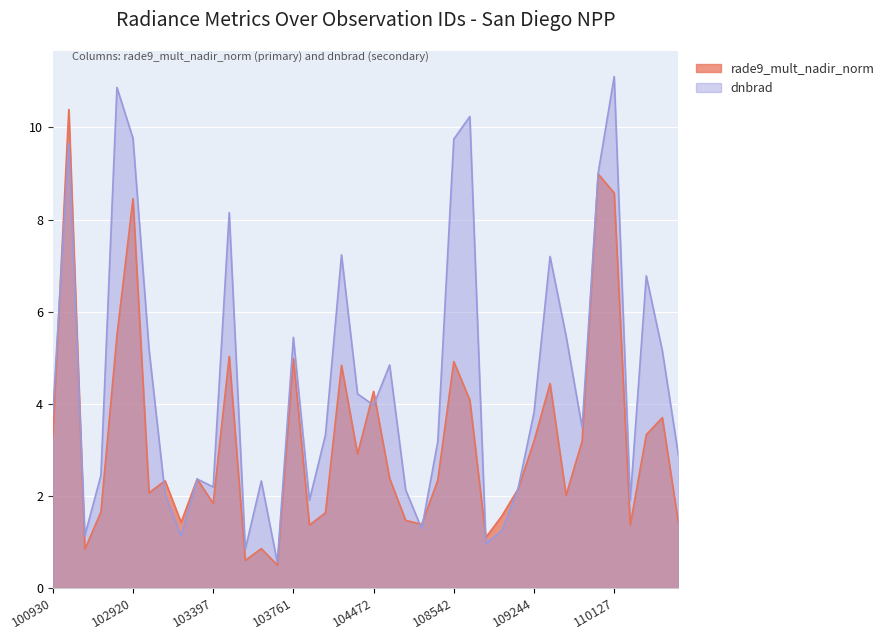

How many data points does each series have?

40